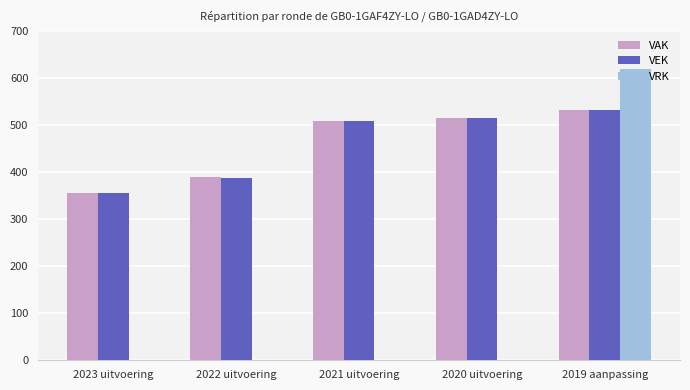

Which series has the largest range (max minus min)?

VRK